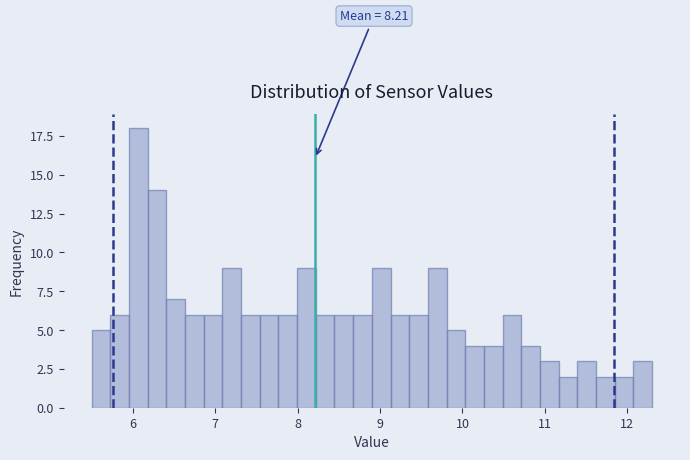

Read against the x-axis, roughly where is the centre of the tallest bar?

6.1